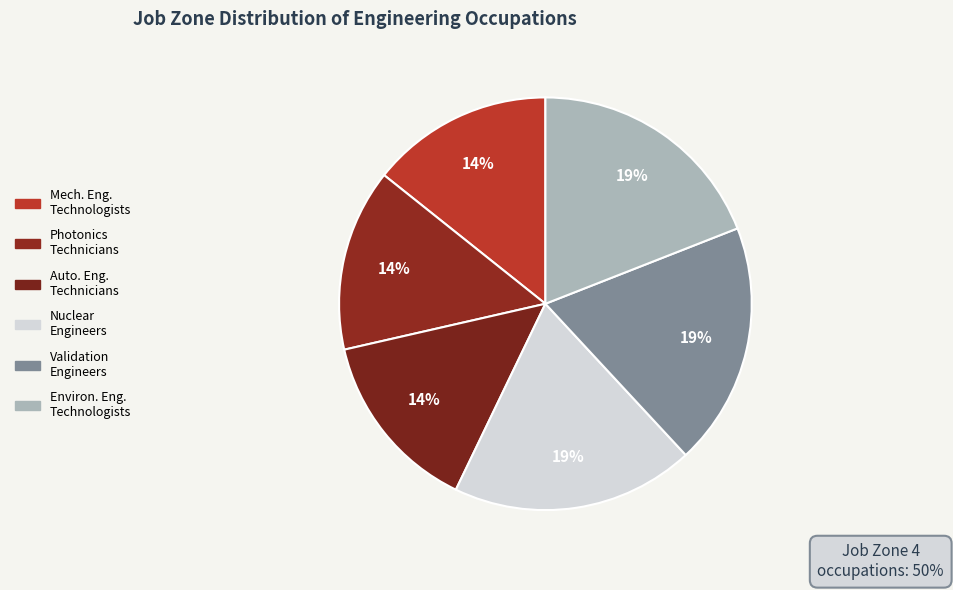

Is the sum of Nuclear Engineers and Photonics Technicians greater than half?

No